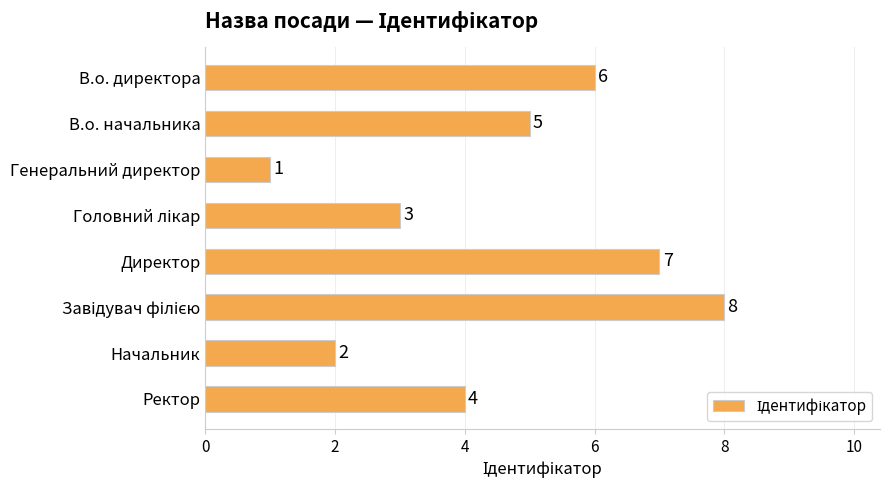

How many series are shown in this chart?

1